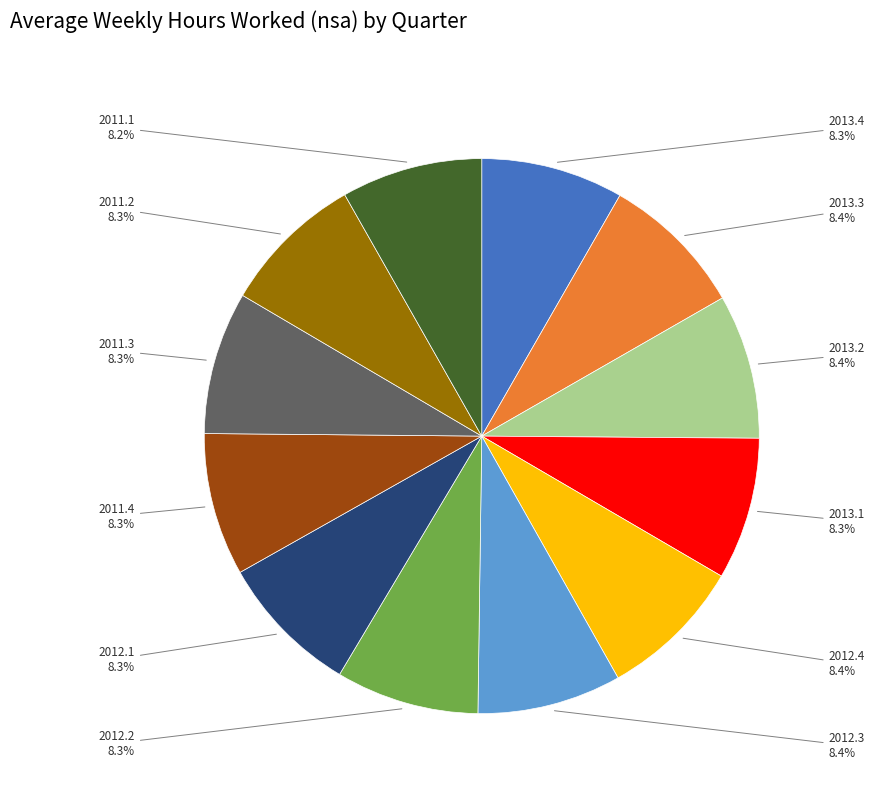

Does any single category account for the majority?

No